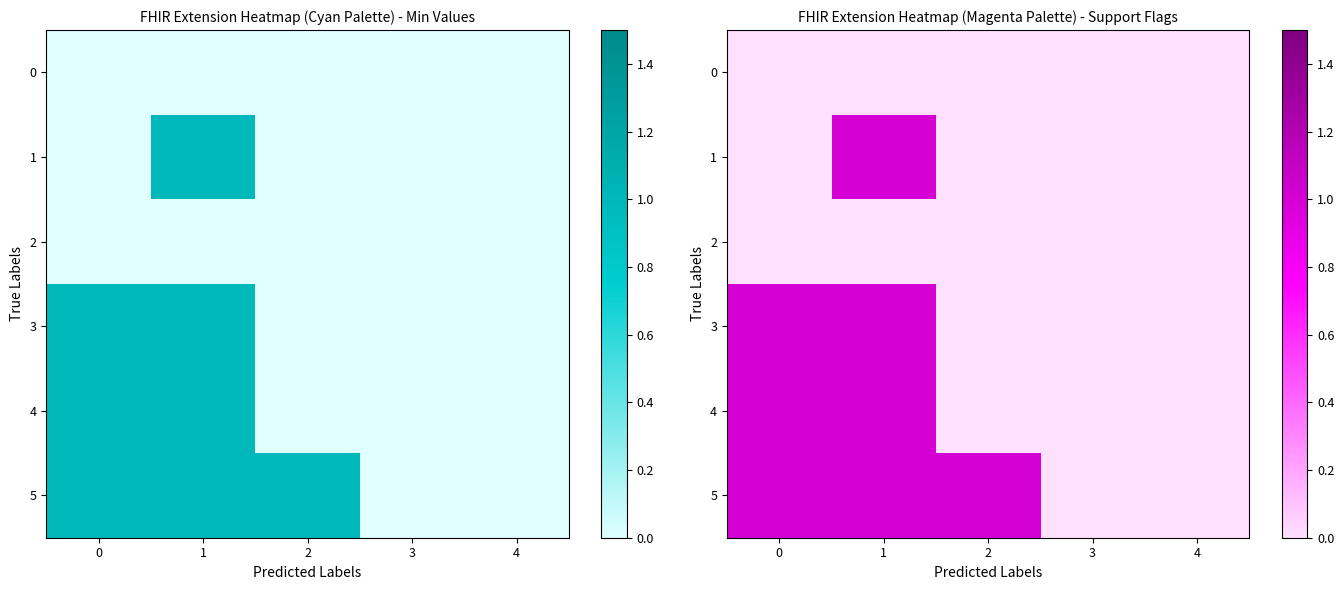

At which category is the sum across all series the highest?

1